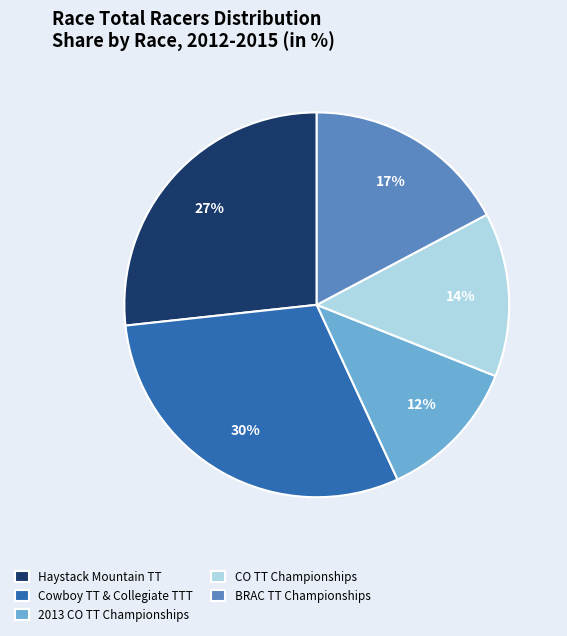

What percentage is the BRAC TT Championships slice, to the nearest percent?

17%